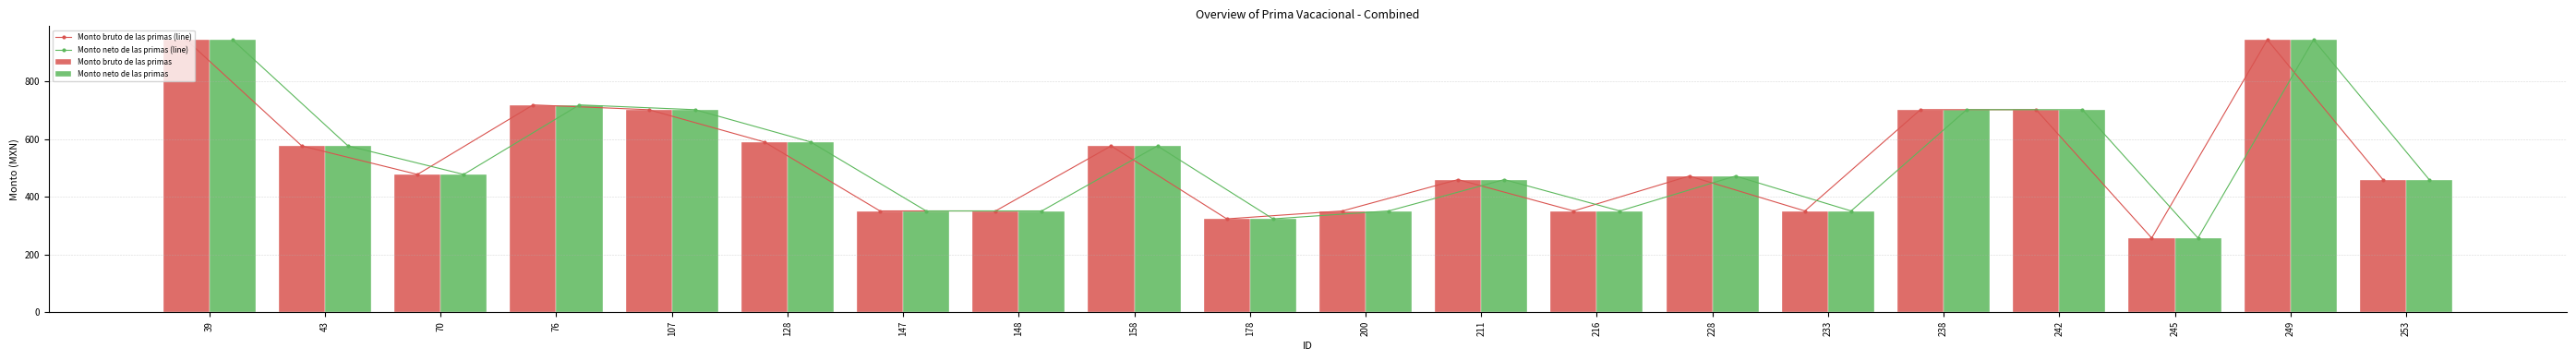

How many data points in Monto bruto de las primas are less than 477?

10